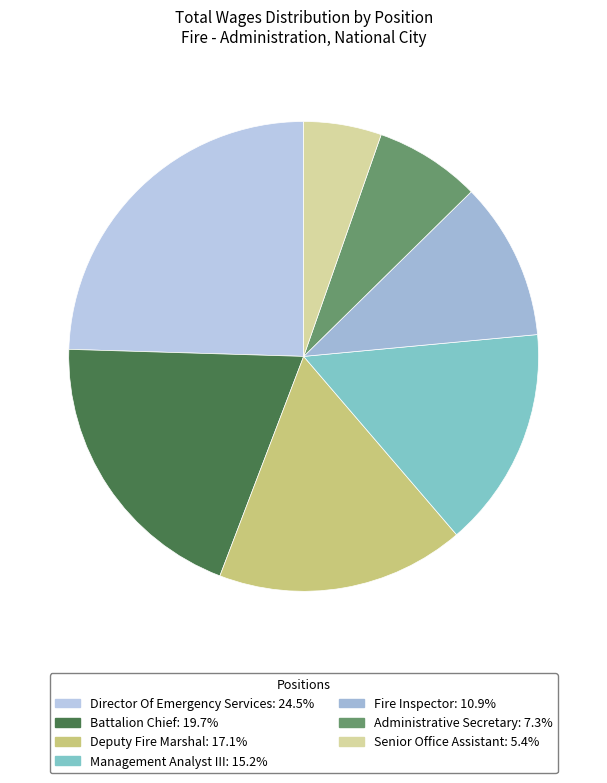

To the nearest percent, what percentage of the pie is Director Of Emergency Services?

25%